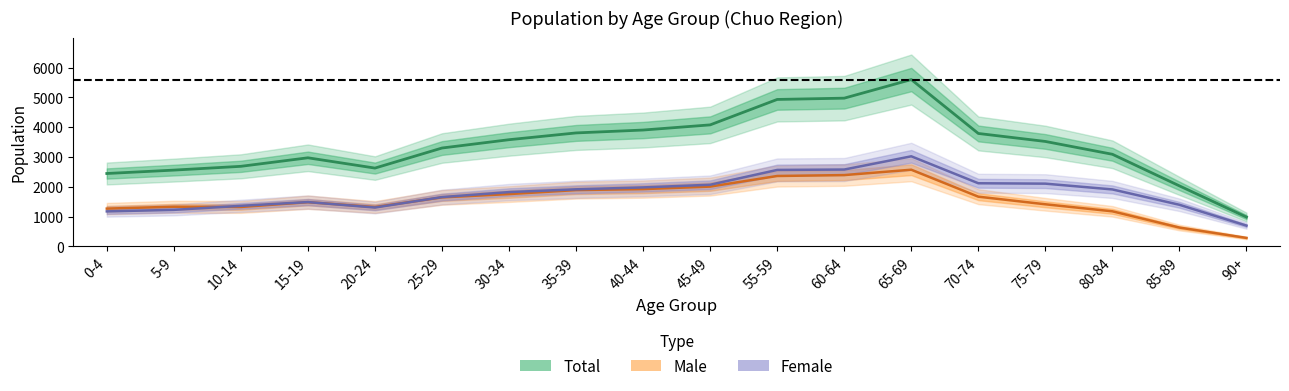

How many values in the total_male series are below 1646?

9